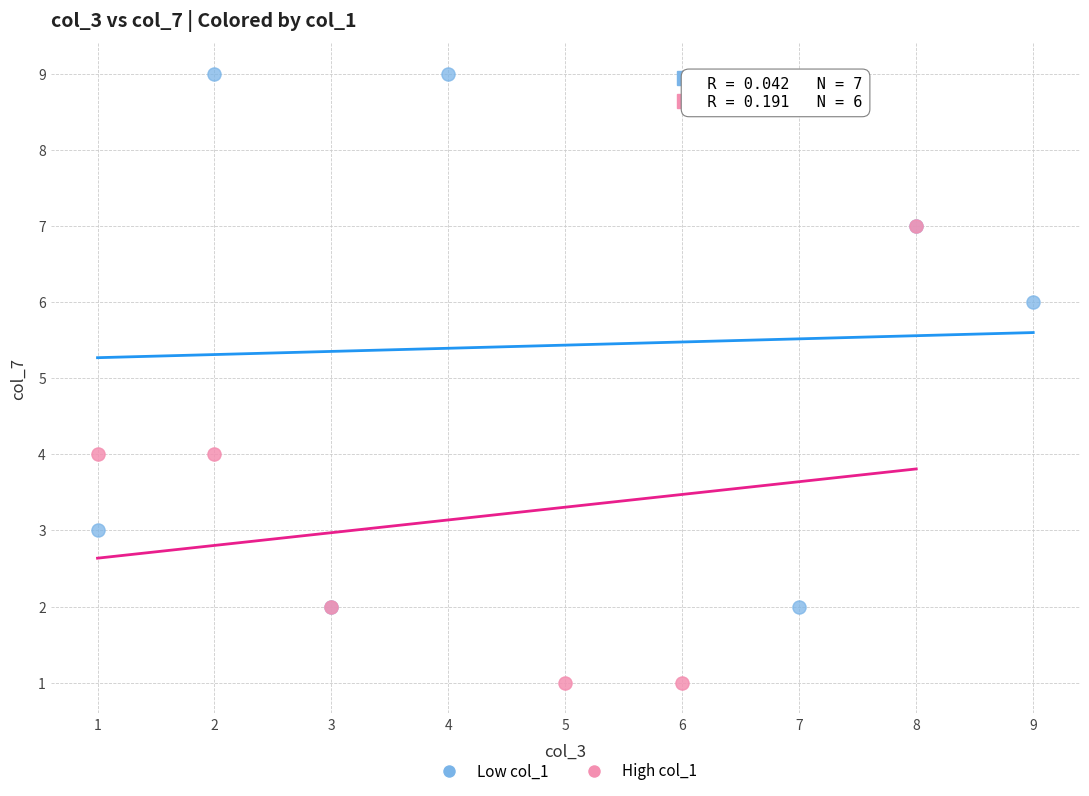

Which series contains the lowest Y value?

High col_1